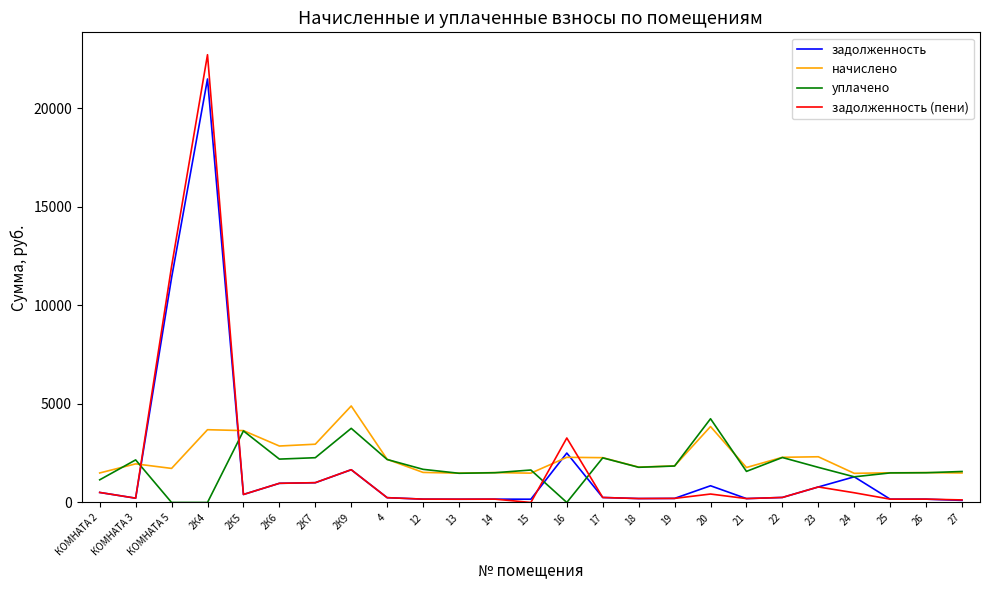

What is the difference between the highest and lowest values at 16?

3269.2